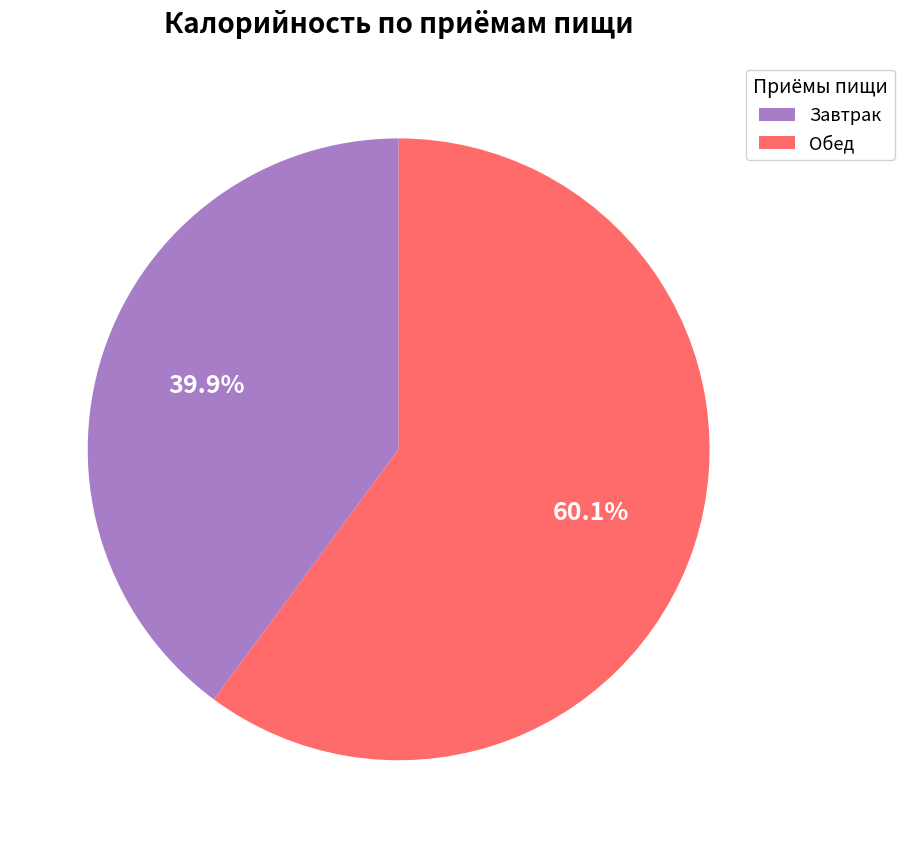

Is the sum of Завтрак and Обед greater than half?

Yes